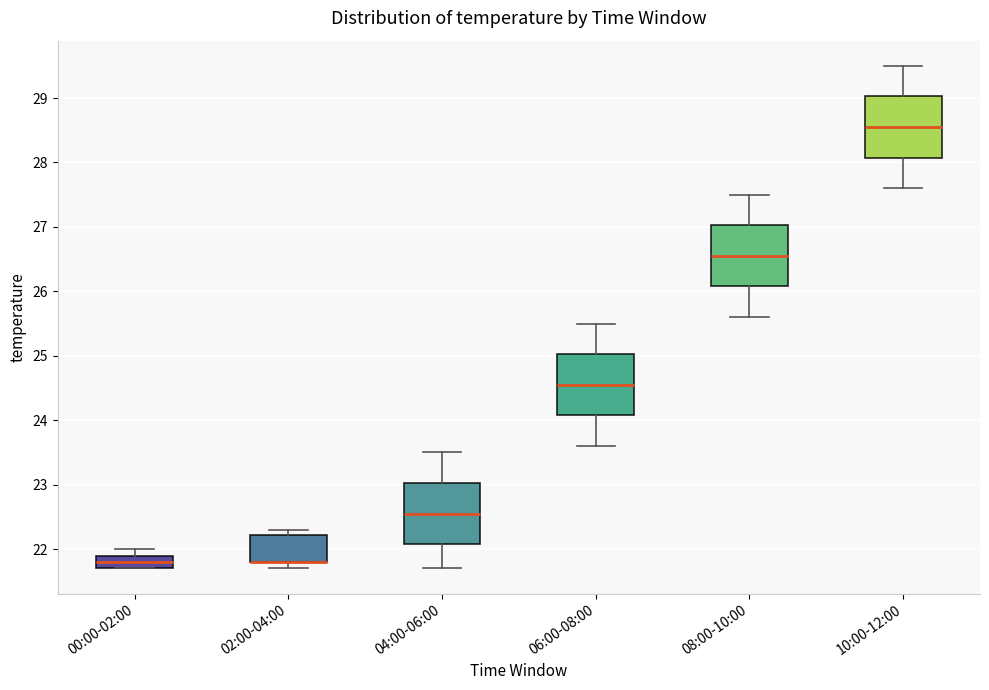

Reading left to right, read every box against the y-axis: the position of its median line, the range the box covers, and the ends of its whiskers. The values are not printed on the chart, so give them approximately, as read against the axis.

00:00-02:00: median 21.8, box 21.7 to 21.9, whiskers 21.7 to 22.0
02:00-04:00: median 21.8 (drawn on the box's lower edge), box 21.8 to 22.2, whiskers 21.7 to 22.3
04:00-06:00: median 22.6, box 22.1 to 23.0, whiskers 21.7 to 23.5
06:00-08:00: median 24.6, box 24.1 to 25.0, whiskers 23.6 to 25.5
08:00-10:00: median 26.6, box 26.1 to 27.0, whiskers 25.6 to 27.5
10:00-12:00: median 28.6, box 28.1 to 29.0, whiskers 27.6 to 29.5